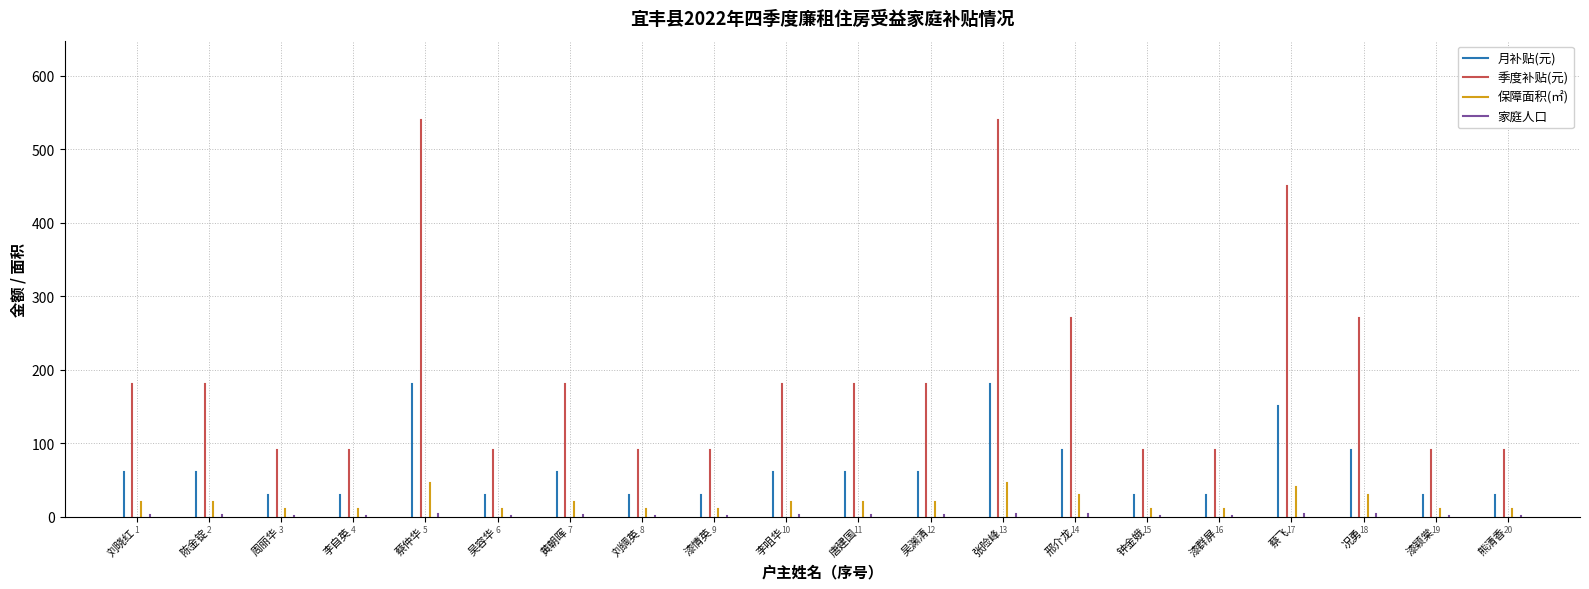

What are all the series names shown in the legend?

月补贴(元), 季度补贴(元), 保障面积(㎡), 家庭人口